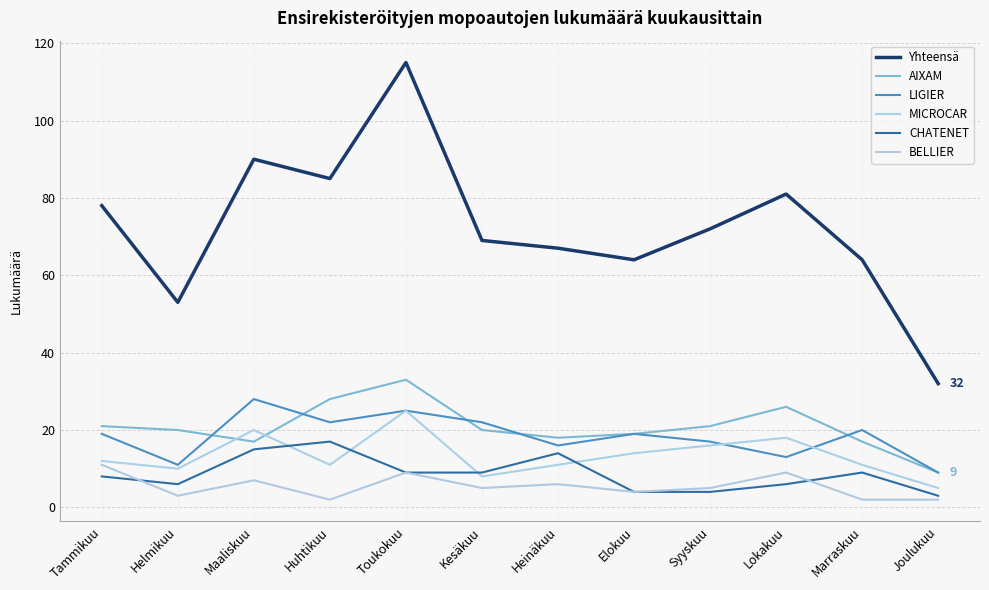

Reading right to left, extract all data points from this chart.

Yhteensä: 32	64	81	72	64	67	69	115	85	90	53	78
AIXAM: 9	17	26	21	19	18	20	33	28	17	20	21
LIGIER: 9	20	13	17	19	16	22	25	22	28	11	19
MICROCAR: 5	11	18	16	14	11	8	25	11	20	10	12
CHATENET: 3	9	6	4	4	14	9	9	17	15	6	8
BELLIER: 2	2	9	5	4	6	5	9	2	7	3	11